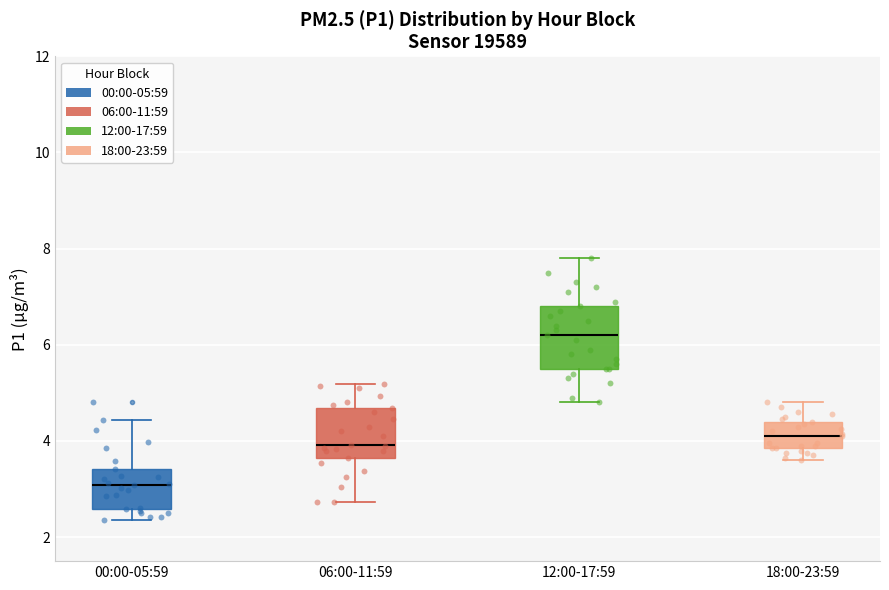

Reading left to right, transcribe this box plot: for each box, give where its median line is, the range the box spans, and where its two whiskers end, as read against the y-axis. The values are not printed on the chart, so give them approximately, as read against the axis.

00:00-05:59: median 3.0, box 2.6 to 3.4, whiskers 2.4 to 4.4
06:00-11:59: median 4.0, box 3.6 to 4.6, whiskers 2.8 to 5.2
12:00-17:59: median 6.2, box 5.6 to 6.8, whiskers 4.8 to 7.8
18:00-23:59: median 4.2, box 3.8 to 4.4, whiskers 3.6 to 4.8